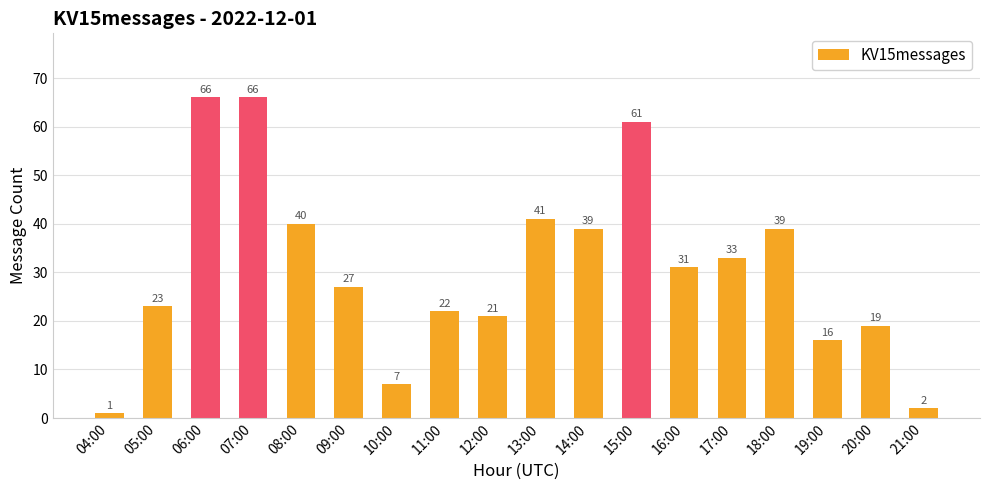

Count the number of data series in this chart.

1